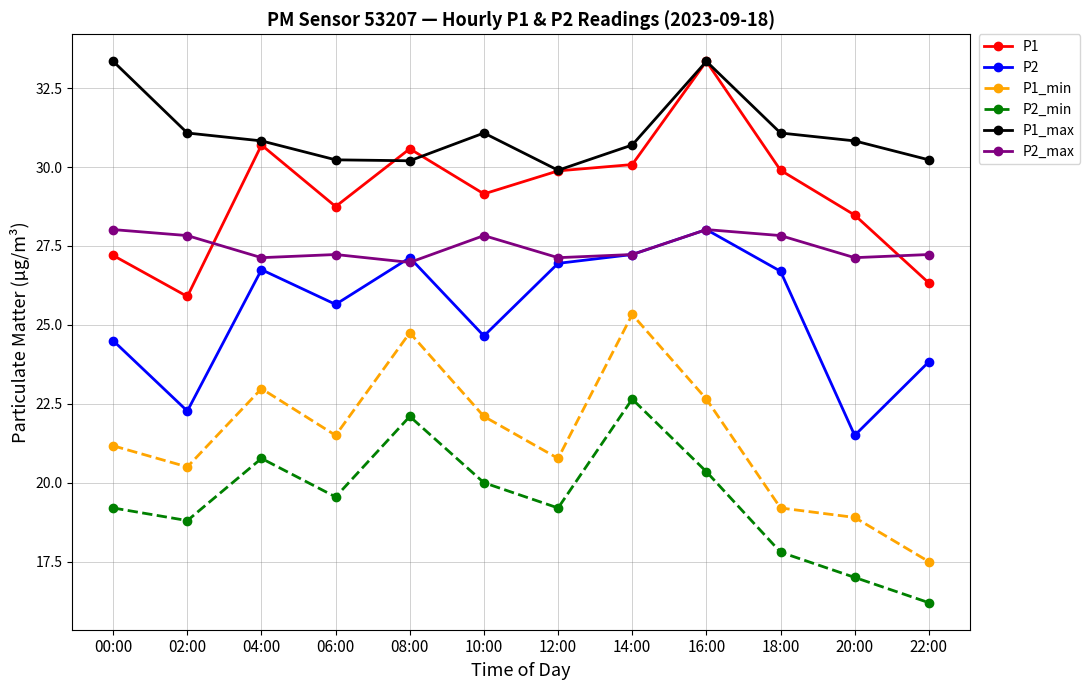

Where is the first local maximum for P1?

04:00